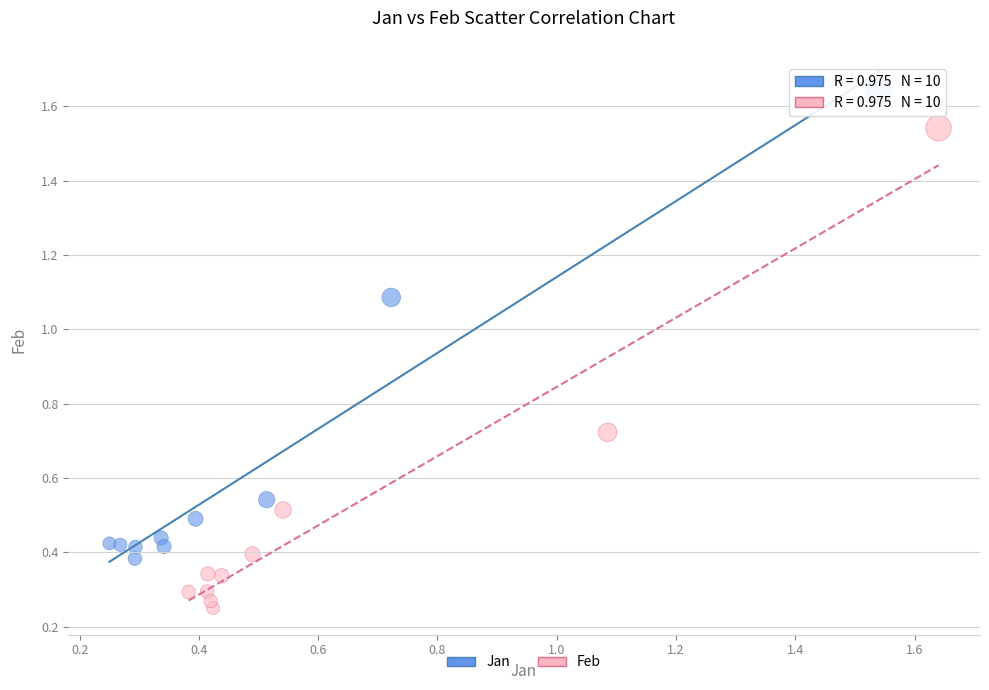

What are all the series names shown in the legend?

Jan, Feb